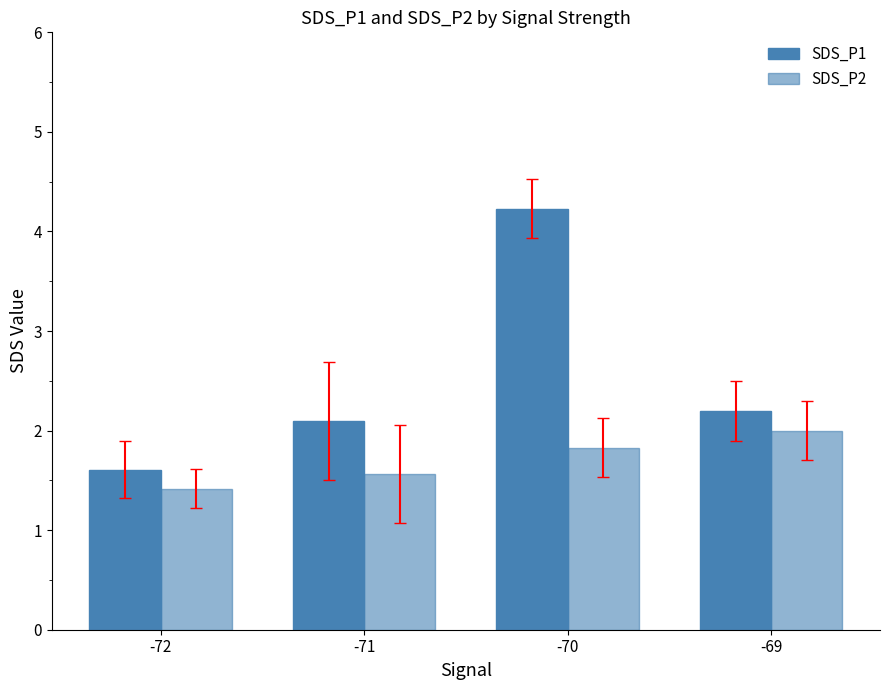

What is the difference between the highest and lowest values at -71?

0.5